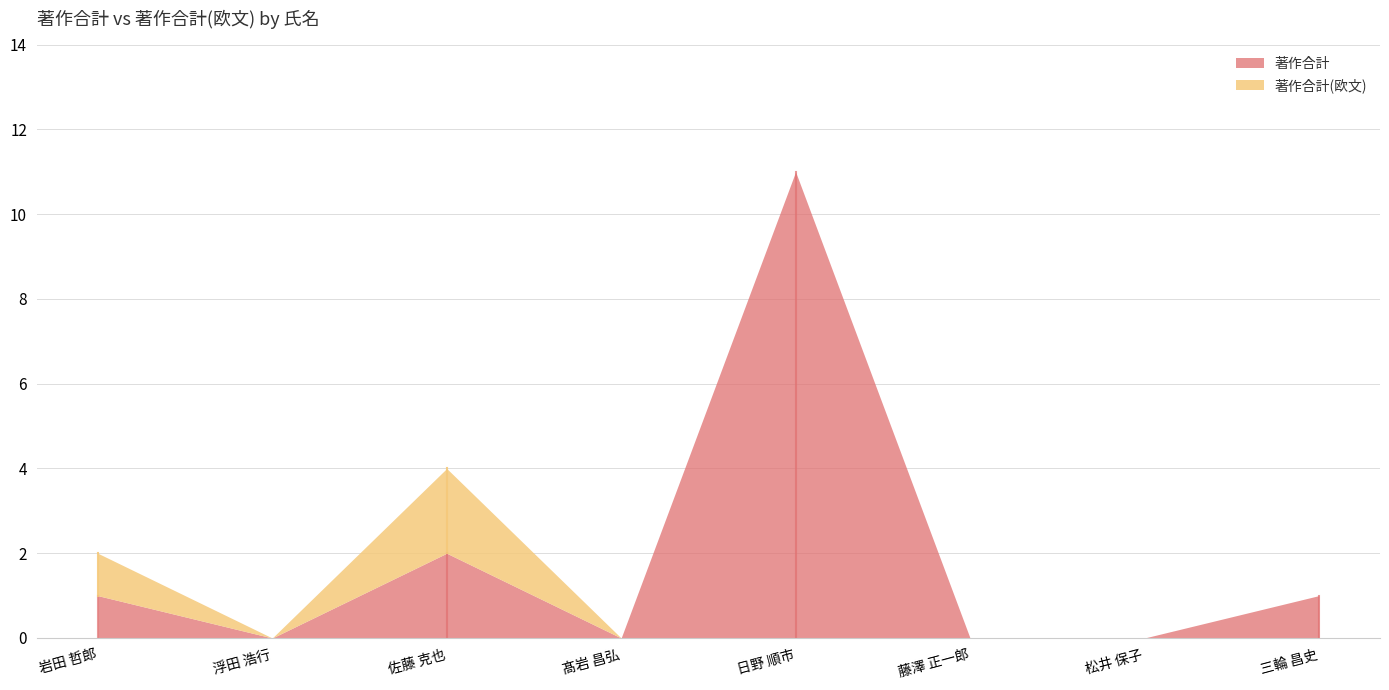

Between 浮田 浩行 and 三輪 昌史, which is larger?

三輪 昌史